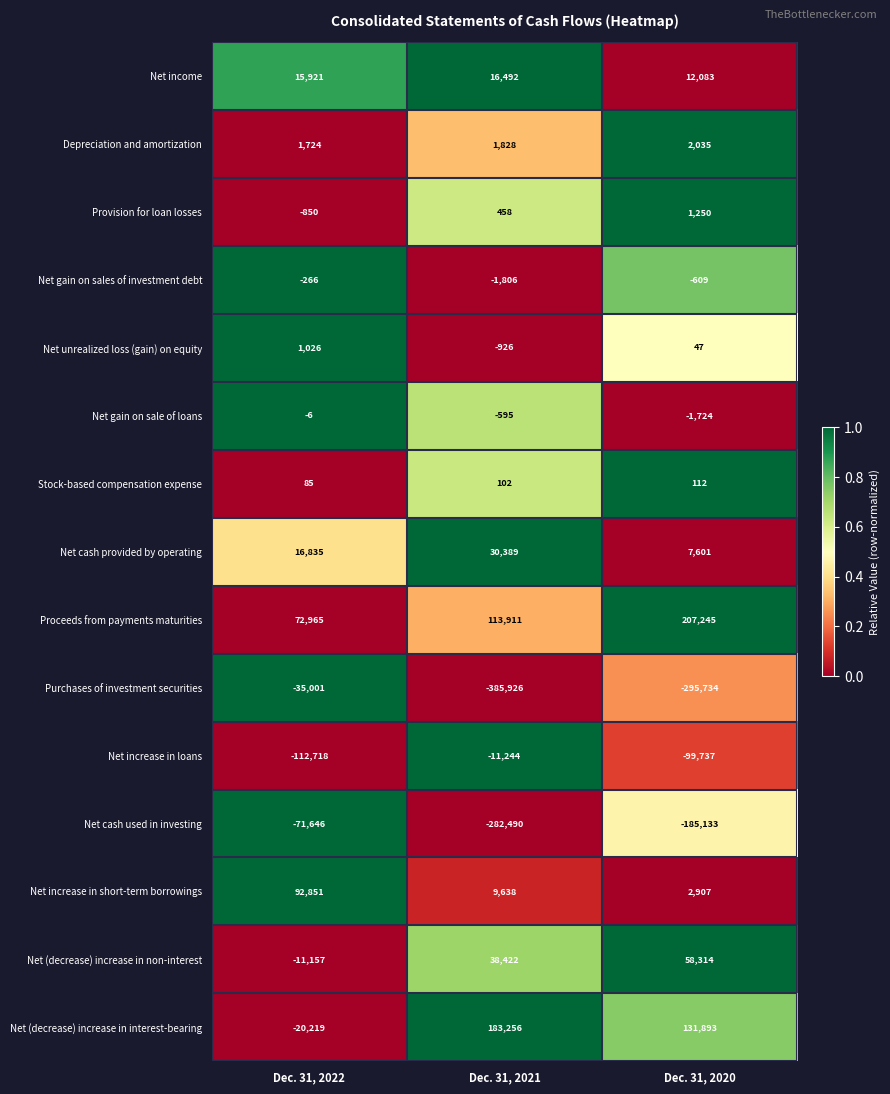

How many Net income values are between 12083 and 16492?

3